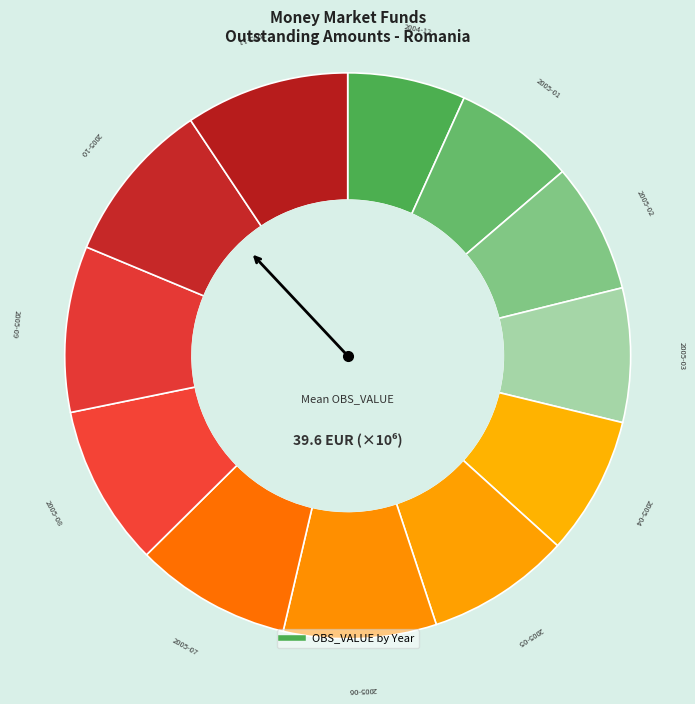

Rank the categories by value from lowest to highest.

2004-12, 2005-01, 2005-02, 2005-03, 2005-04, 2005-05, 2005-06, 2005-07, 2005-08, 2005-10, 2005-11, 2005-09